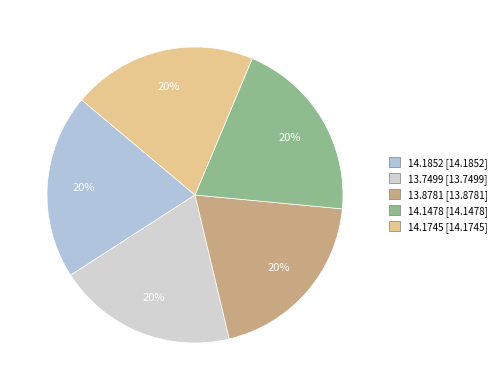

Is there any slice that represents more than half of the pie?

No